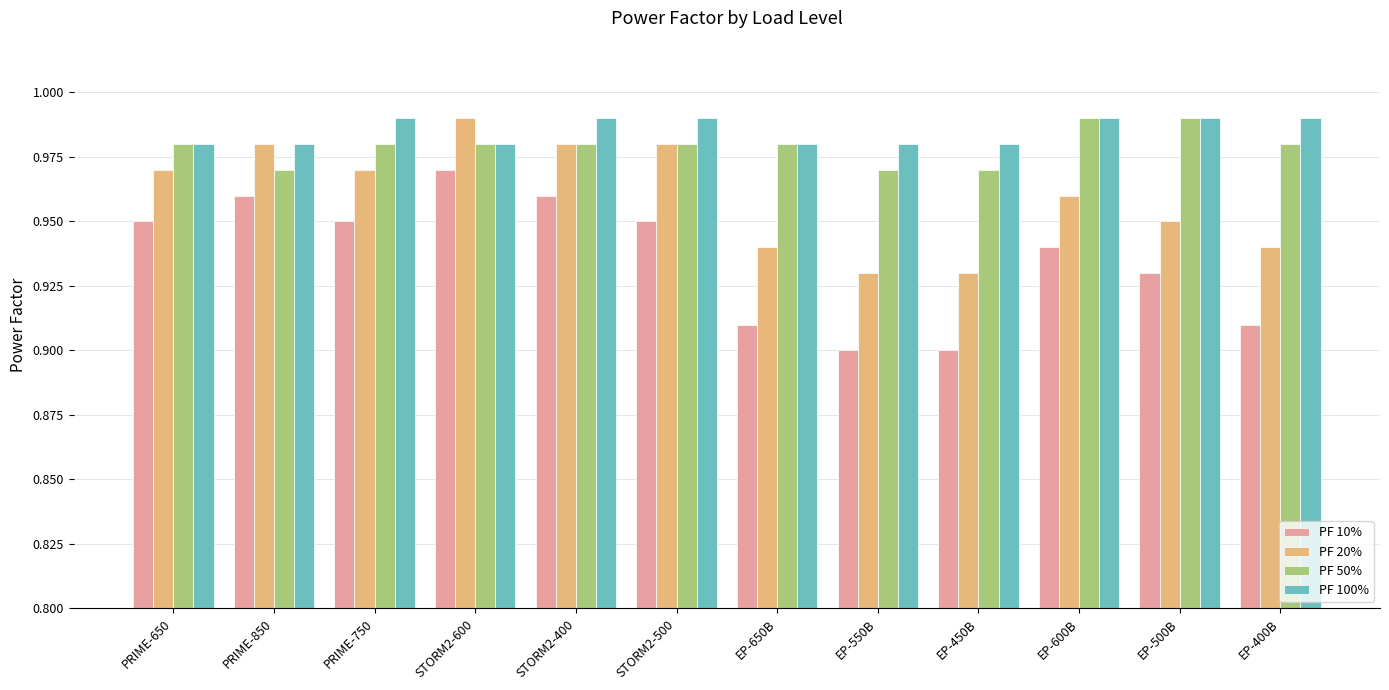

Which series has the largest range (max minus min)?

PF 10%